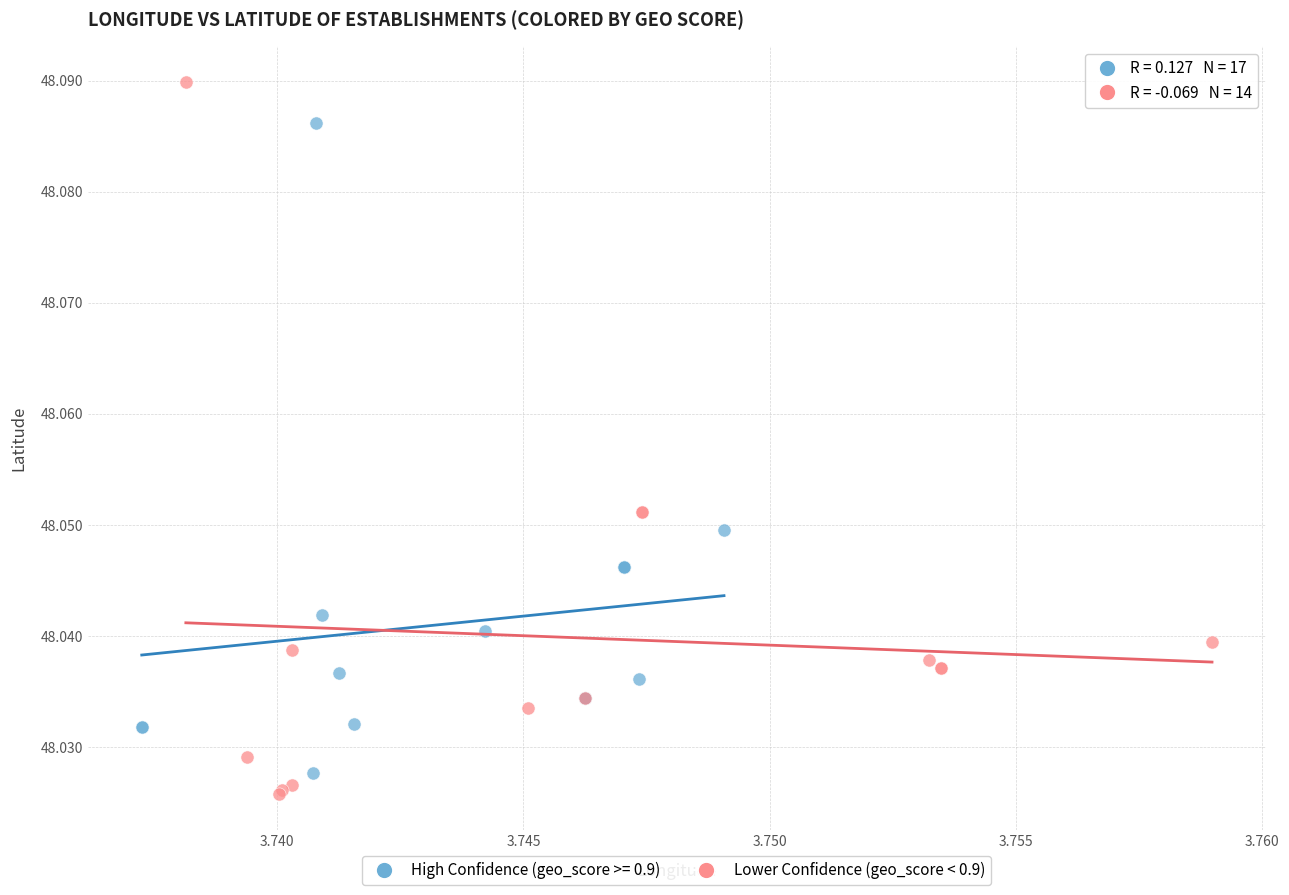

Which series reaches the maximum Y coordinate?

Lower Confidence (geo_score < 0.9)